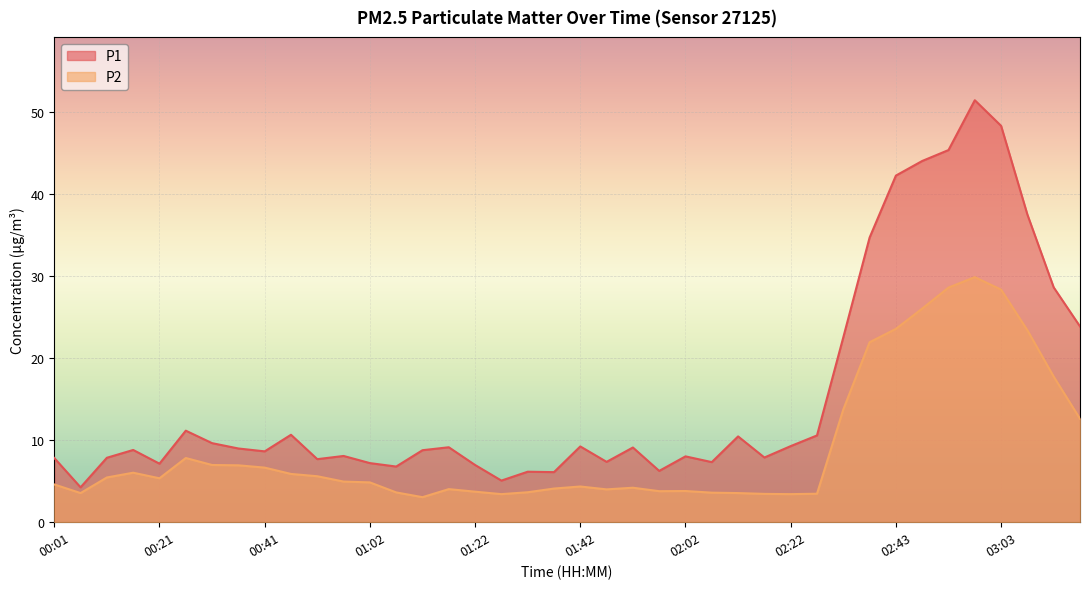

Where is P1 nearest to the value 27?

03:13